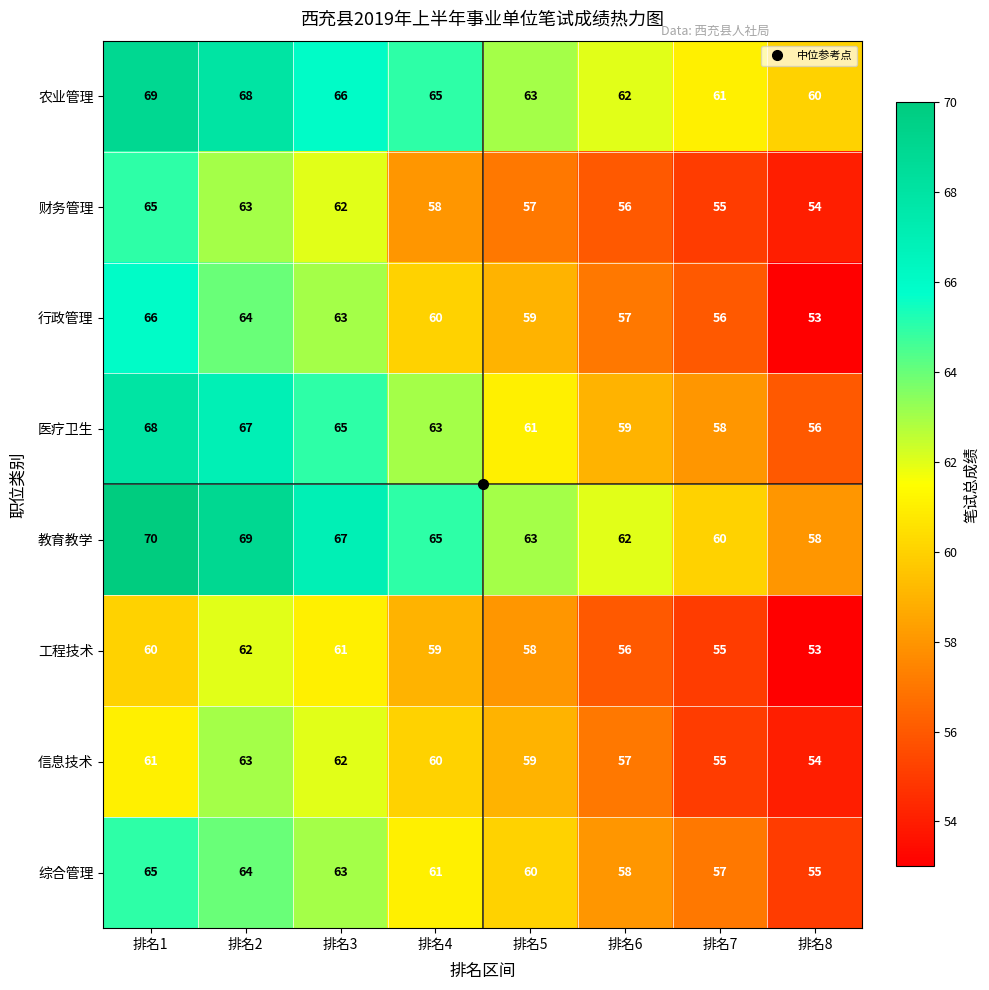

Count the number of data series in this chart.

8